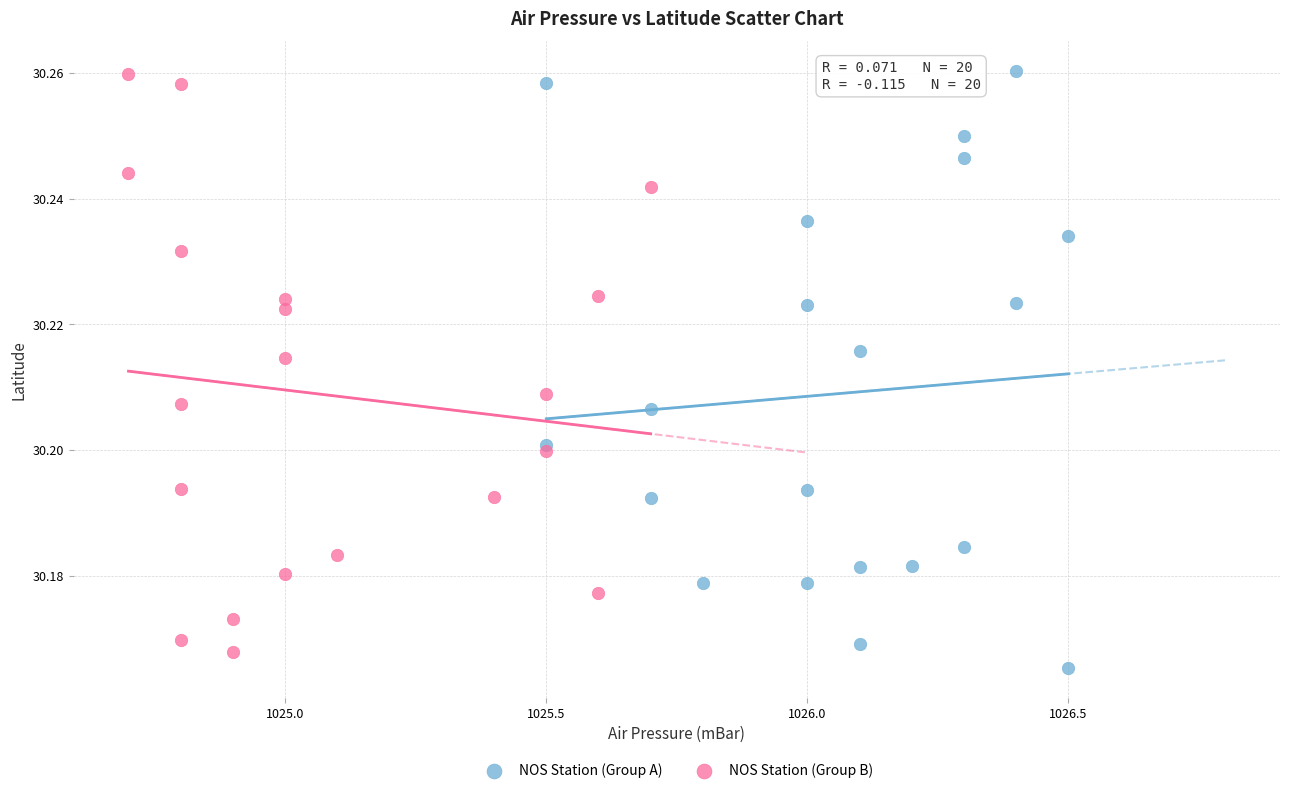

What are all the series names shown in the legend?

NOS Station (Group A), NOS Station (Group B)